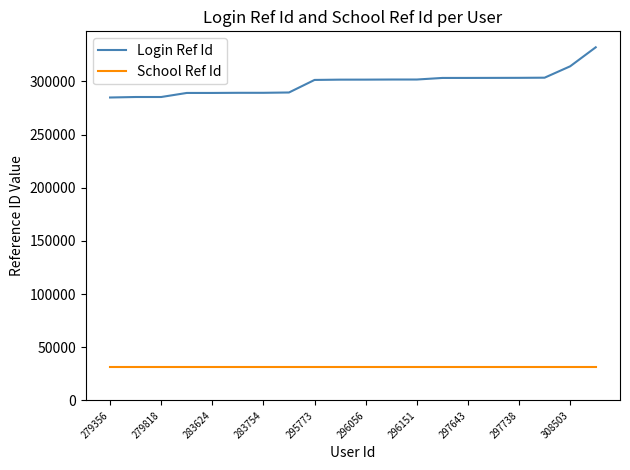

Which series has the largest total across all categories?

Login Ref Id